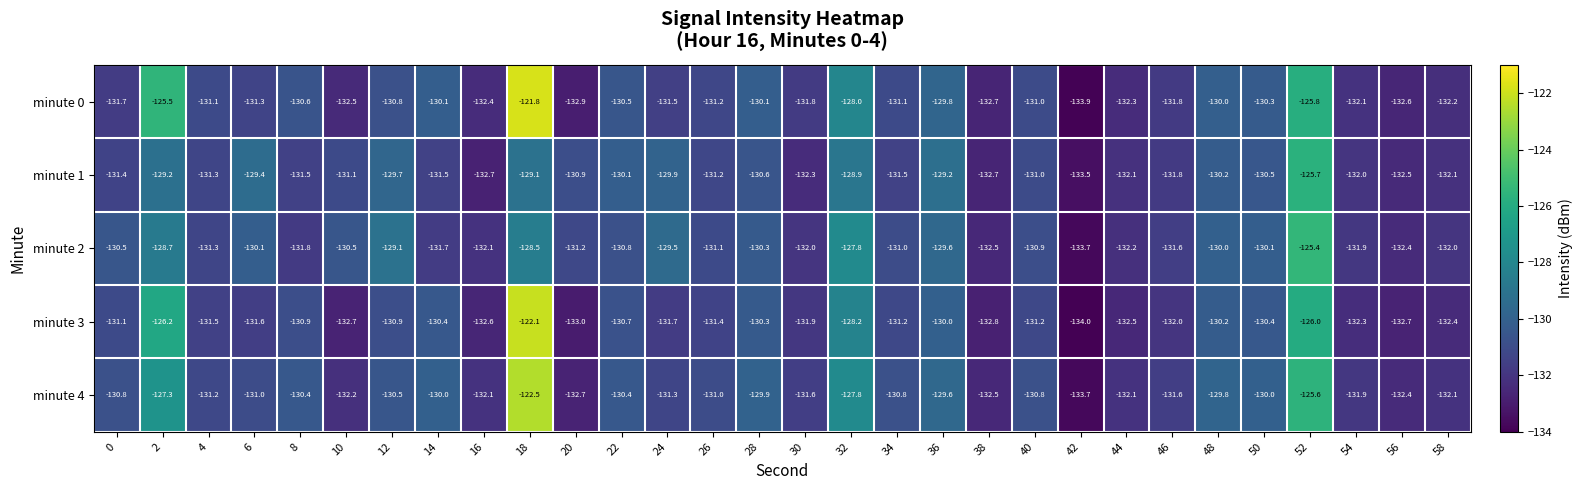

What is the difference between the minute 2 values at 46 and 10?

1.1